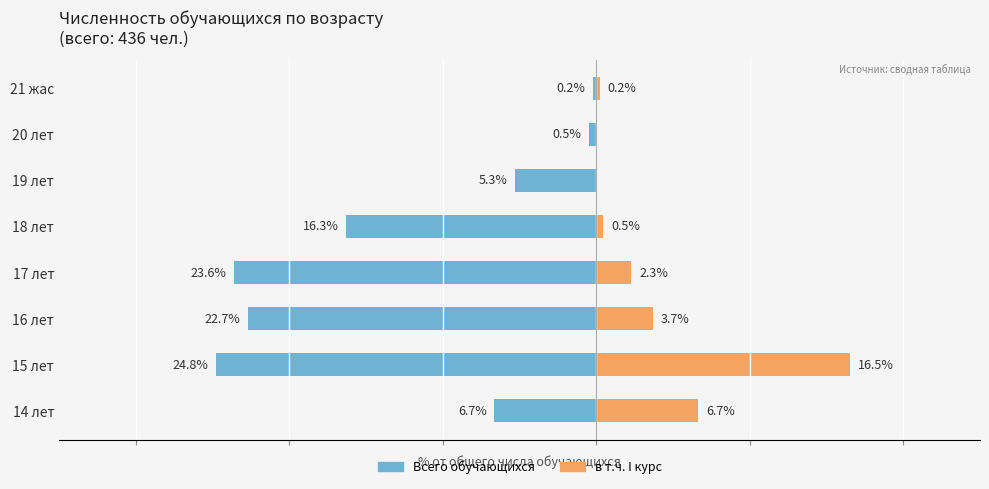

Is the value of Всего обучающихся at 18 лет greater than the value of в т.ч. I курс at 16 лет?

No